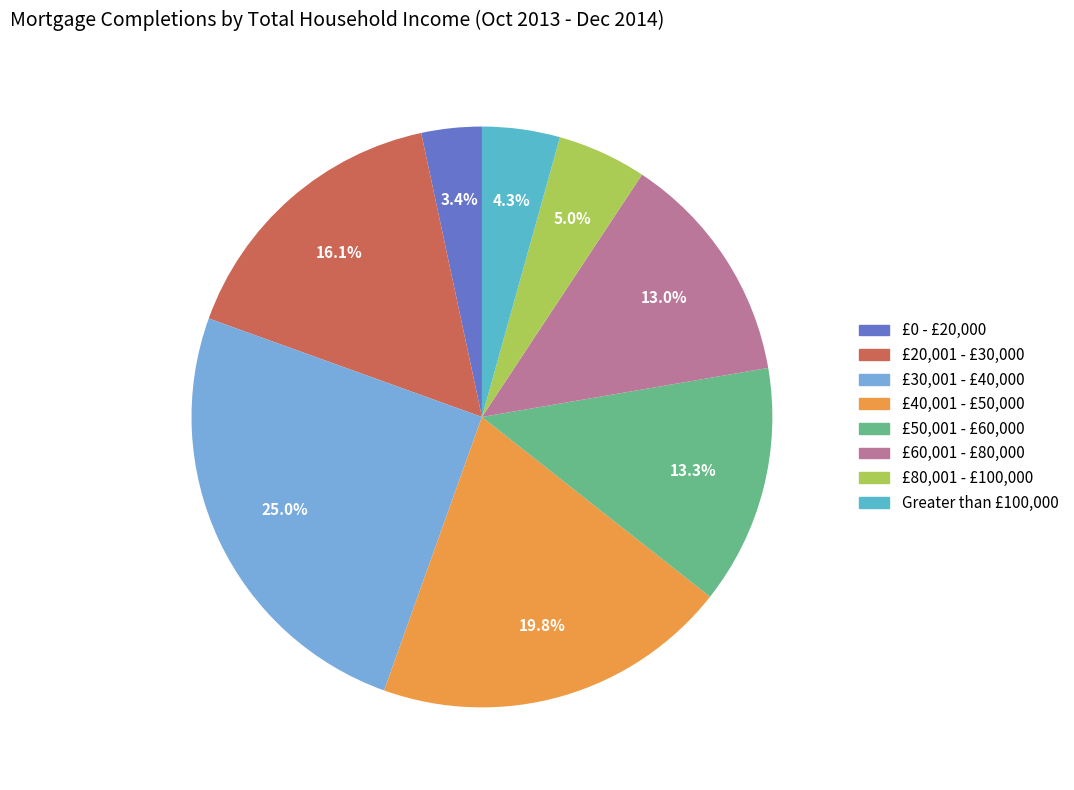

True or false: £60,001 - £80,000 accounts for 21% of the total.

False